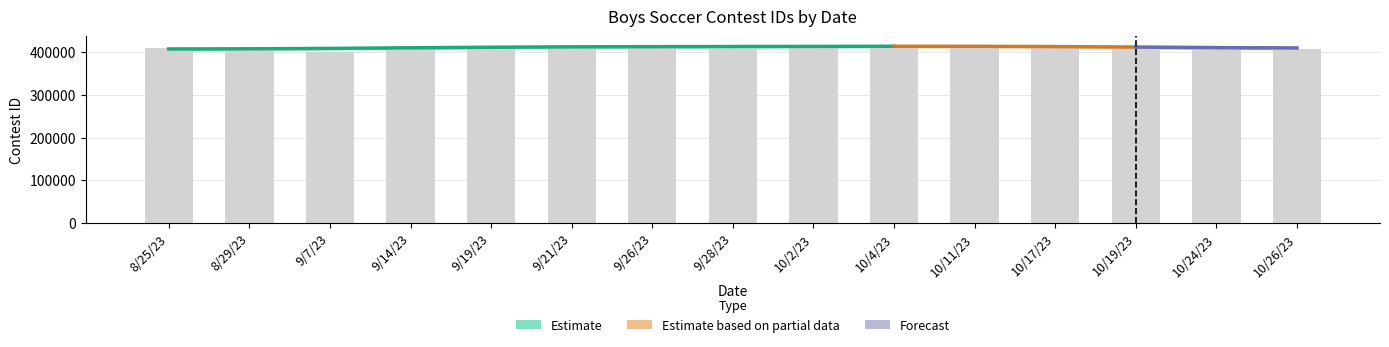

What is the approximate value at 10/2/23?

415389